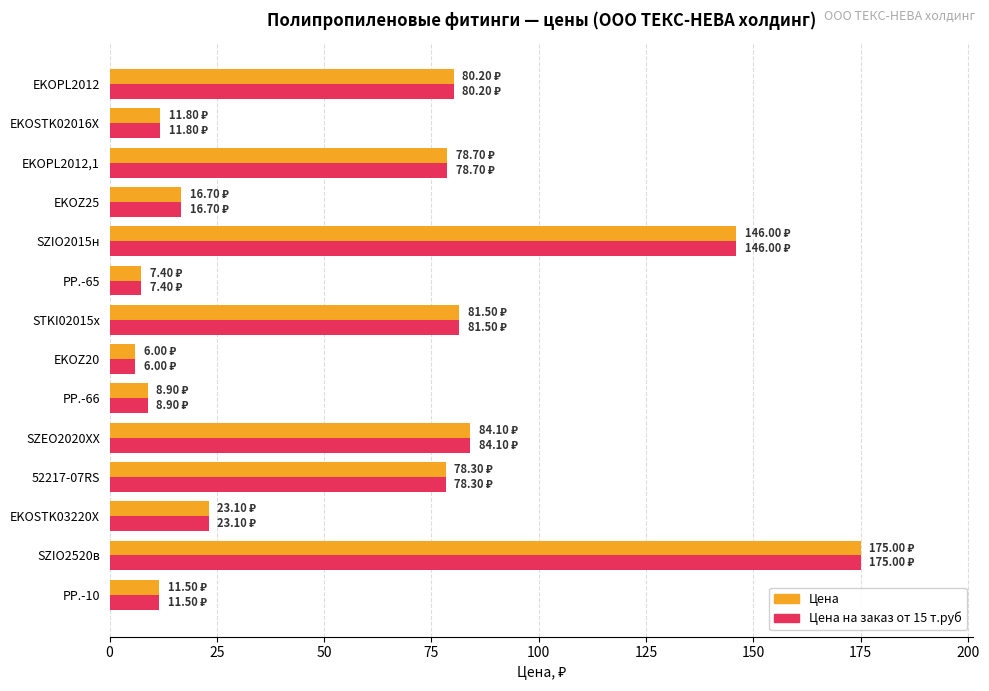

Is the value of Цена на заказ от 15 т.руб at EKOSTK02016Х greater than the value of Цена at SZEO2020XX?

No